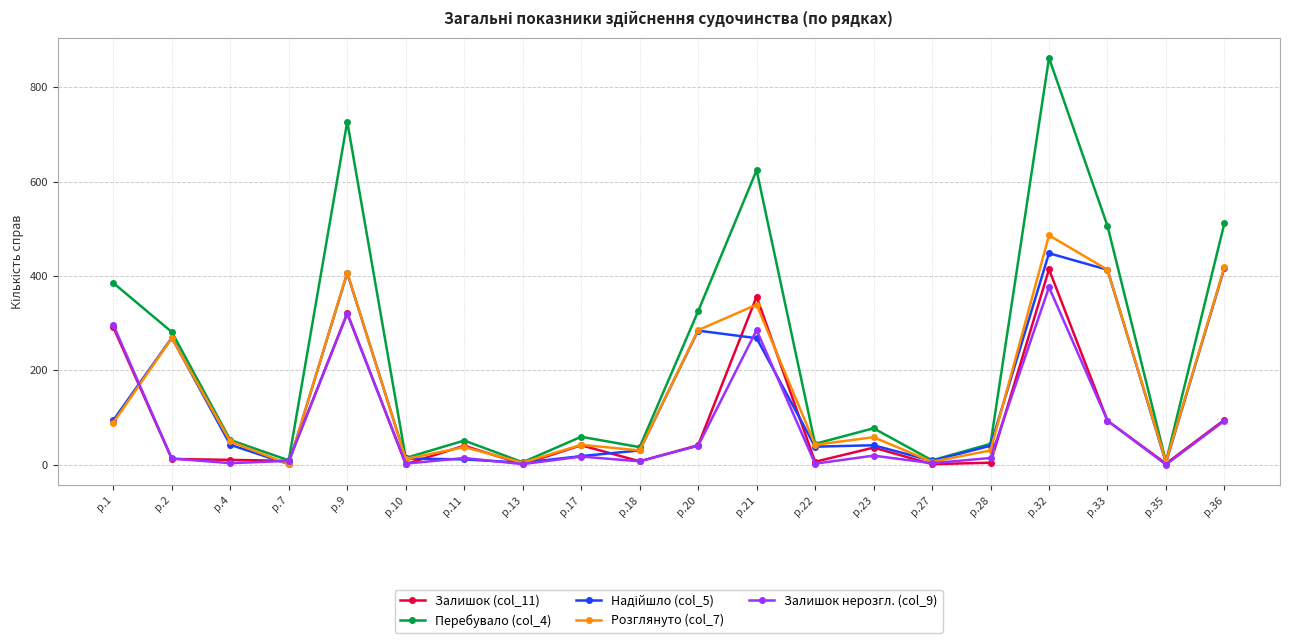

What is the greatest value displayed?

862